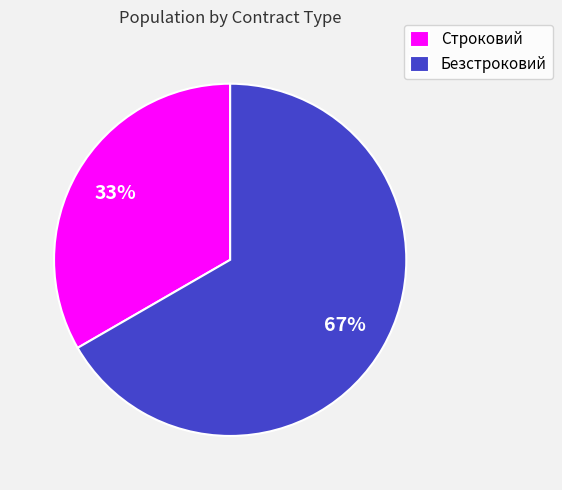

Count the number of slices in the pie.

2